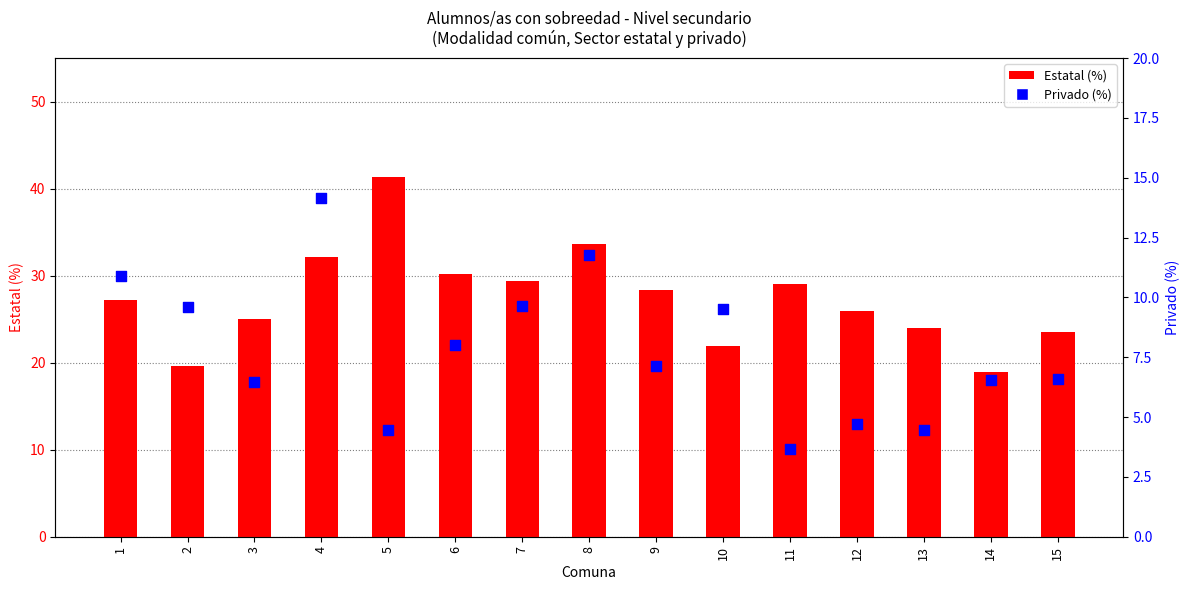

Which series has the widest spread of Y values?

Estatal